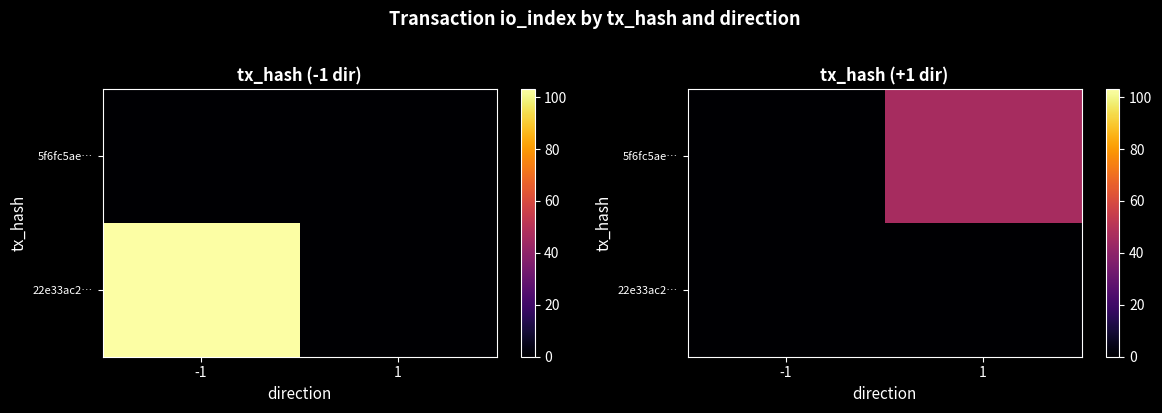

True or false: 22e33ac2… has a value of 0 at 1.

True